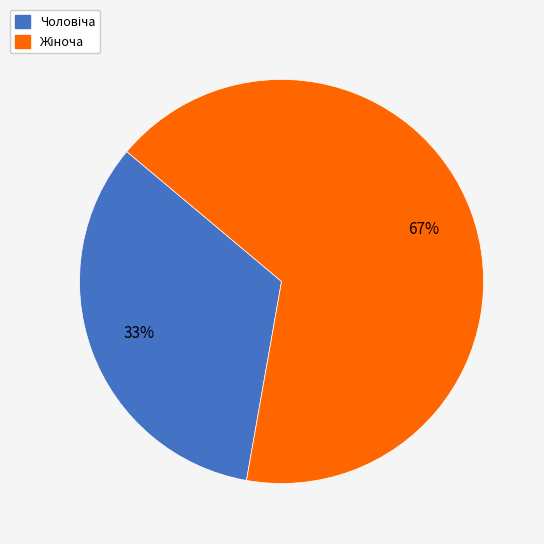

To the nearest percent, what is the average slice percentage?

50%